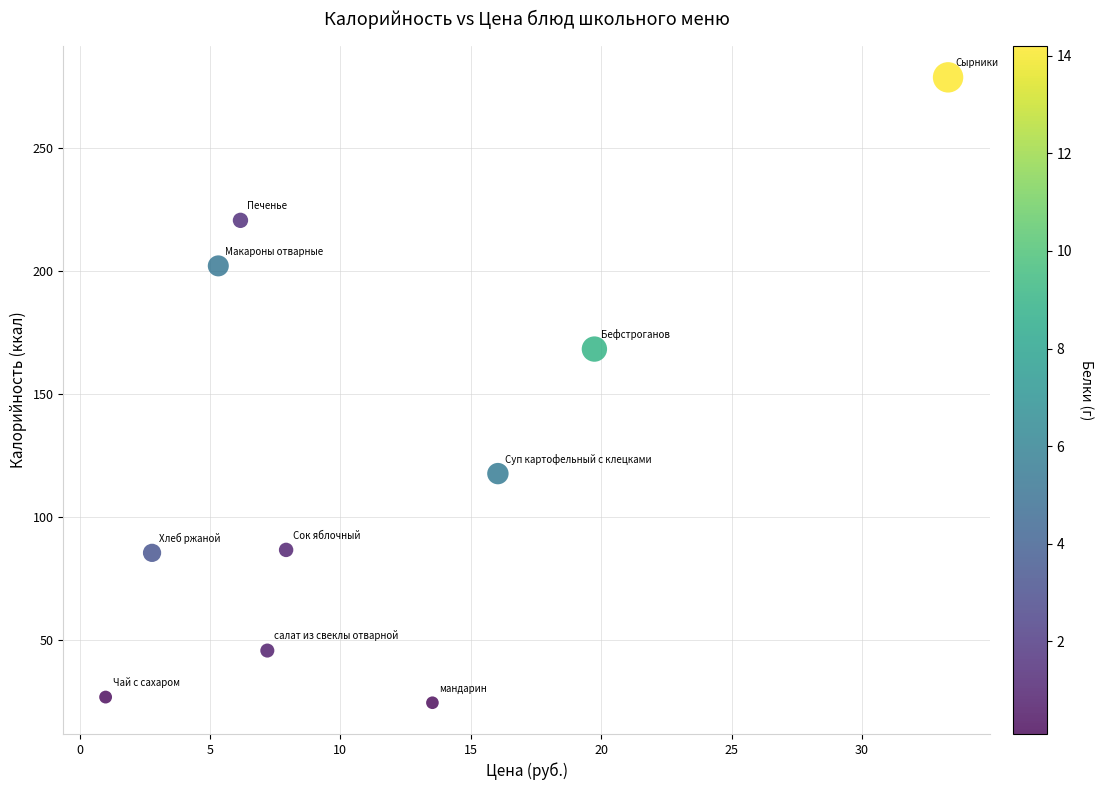

What Y value in the scatter plot is closest to 151?

168.2